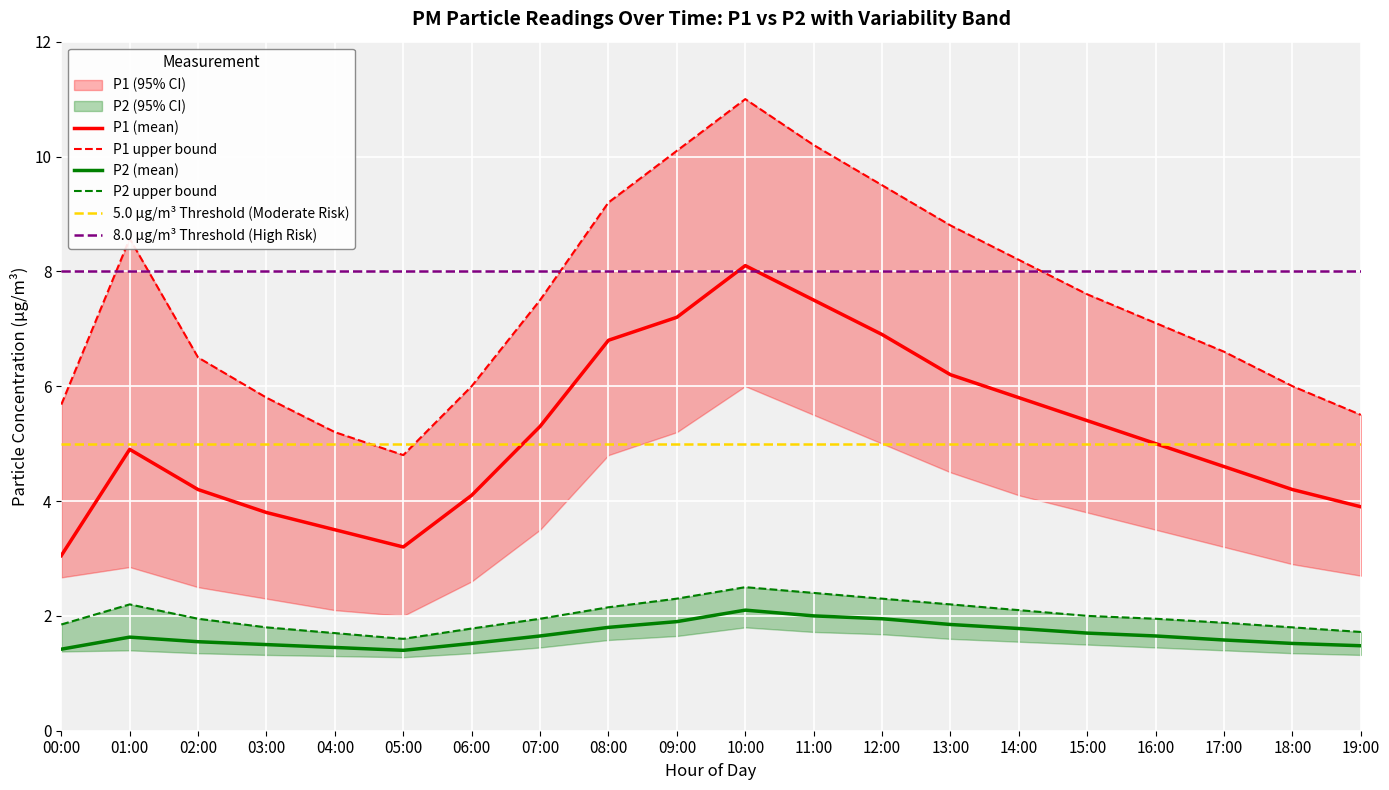

What is the difference between the P2_upper values at 06:00 and 17:00?

0.1